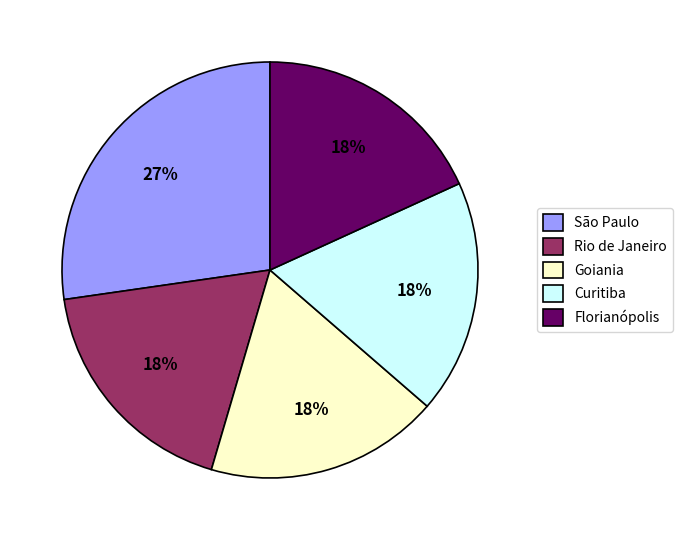

Is it true that Curitiba is 18% of the pie?

True